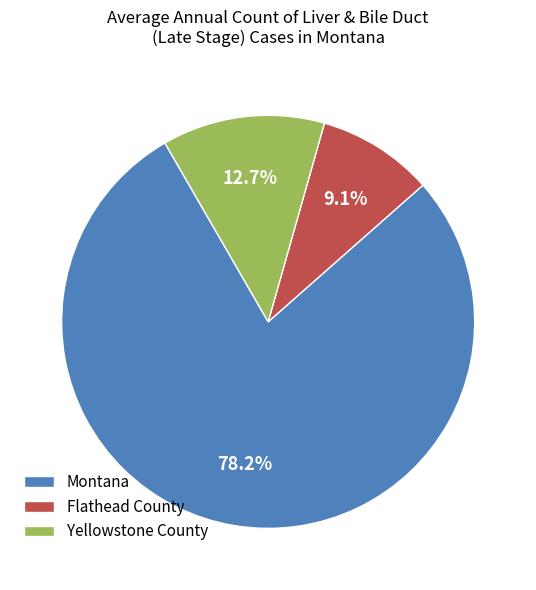

The Flathead County slice represents 3% of the pie. True or false?

False